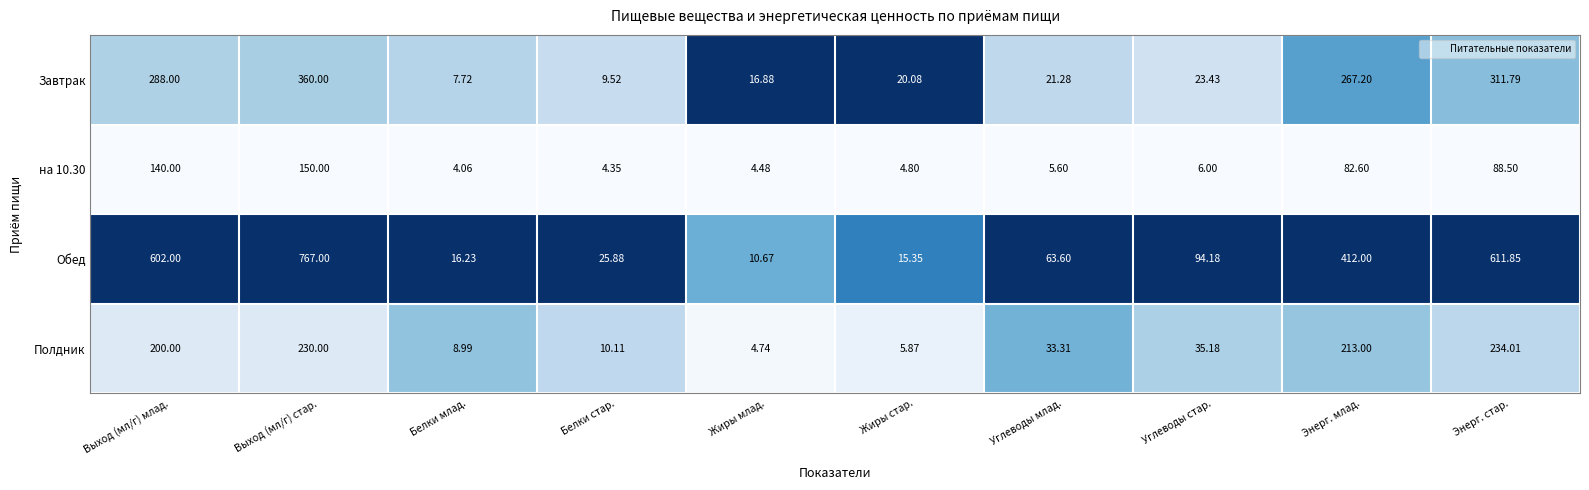

Which category has the highest value in the на 10.30 series?

Выход (мл/г) стар.